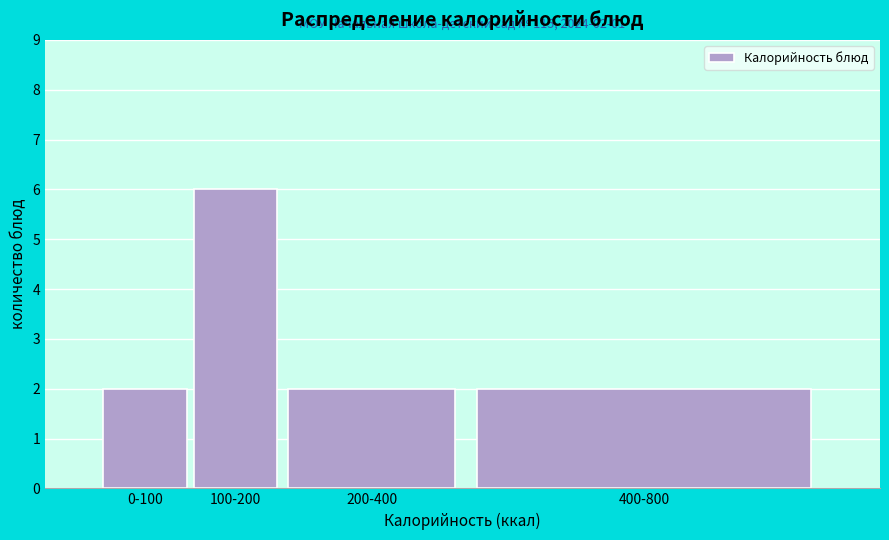

Reading left to right, extract all data points from this chart.

2	6	2	2